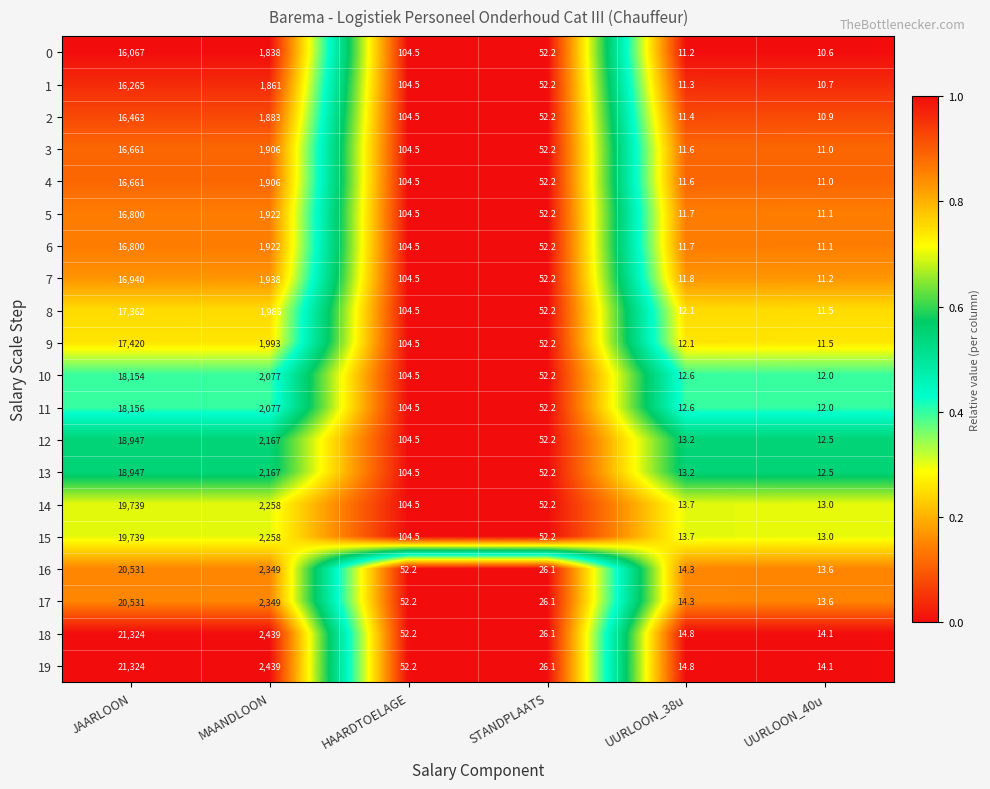

The value of 11 at UURLOON_40u is 2.4. True or false?

False